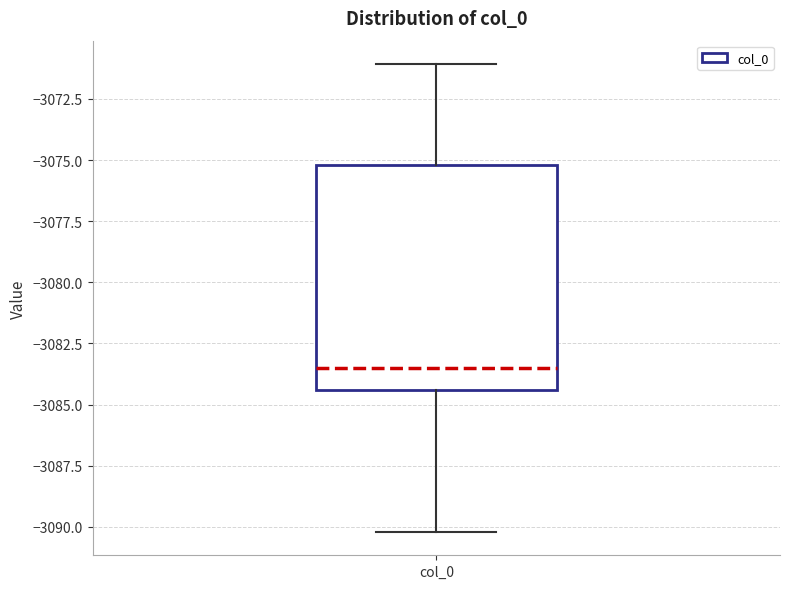

Where does the lower whisker of the box for col_0 end on the y-axis? The values are not printed on the chart, so give them approximately, as read against the axis.

-3090.0